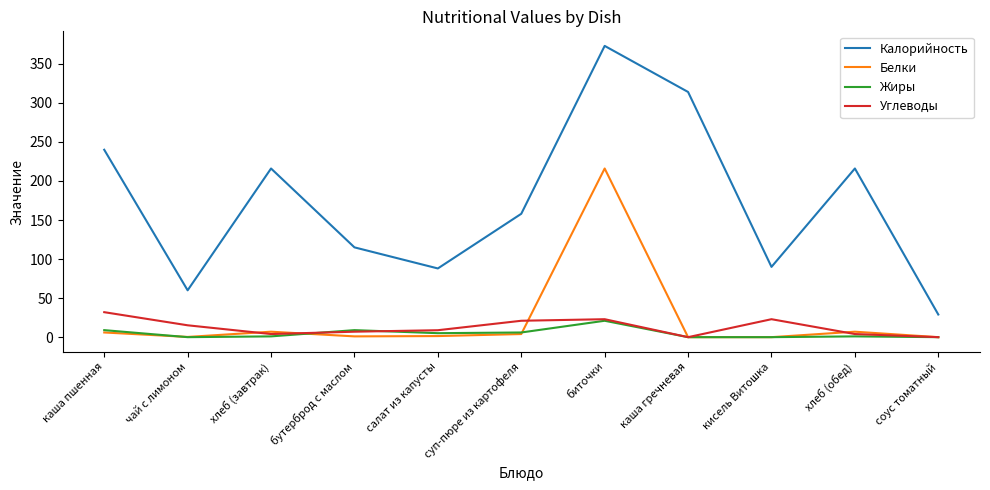

True or false: Калорийность has more than 0 points higher than both neighbors.

True